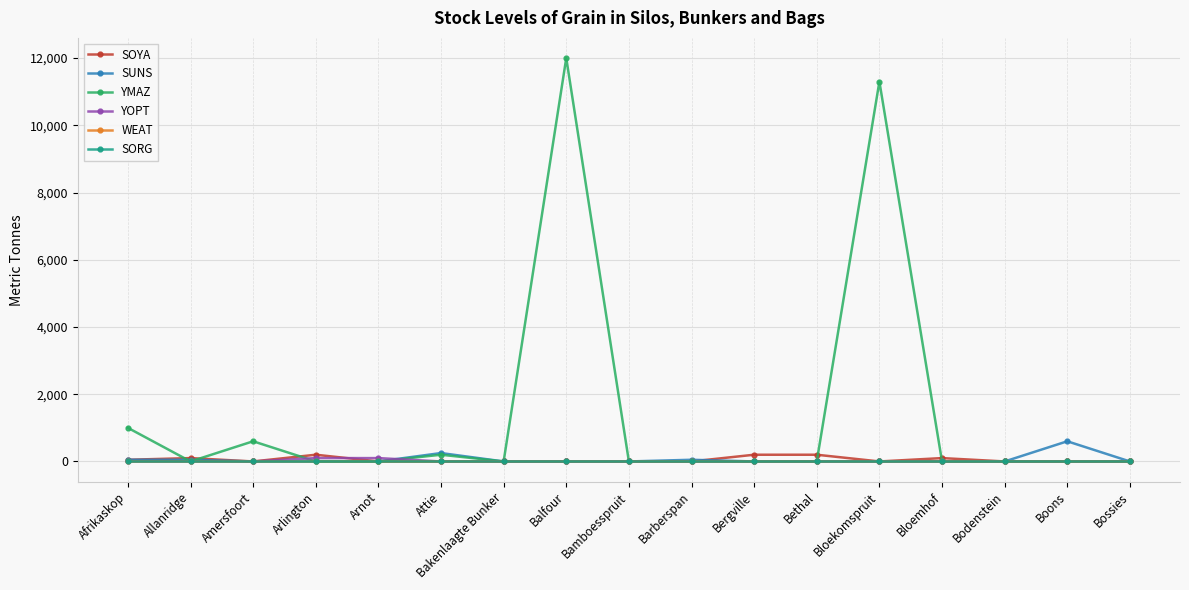

True or false: SUNS and SORG cross at least once.

False